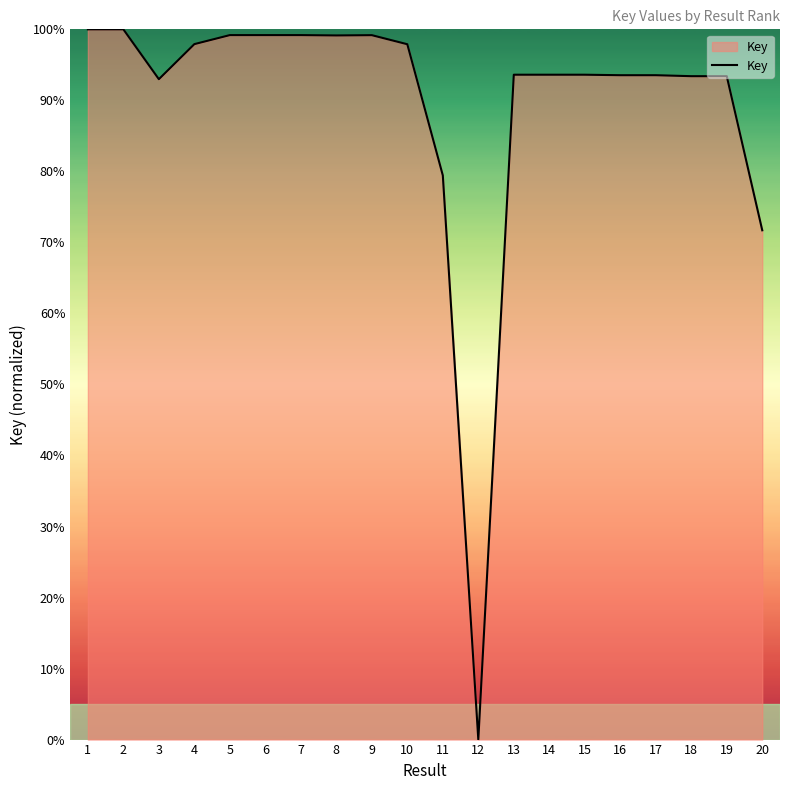

How many distinct data groups are displayed?

1